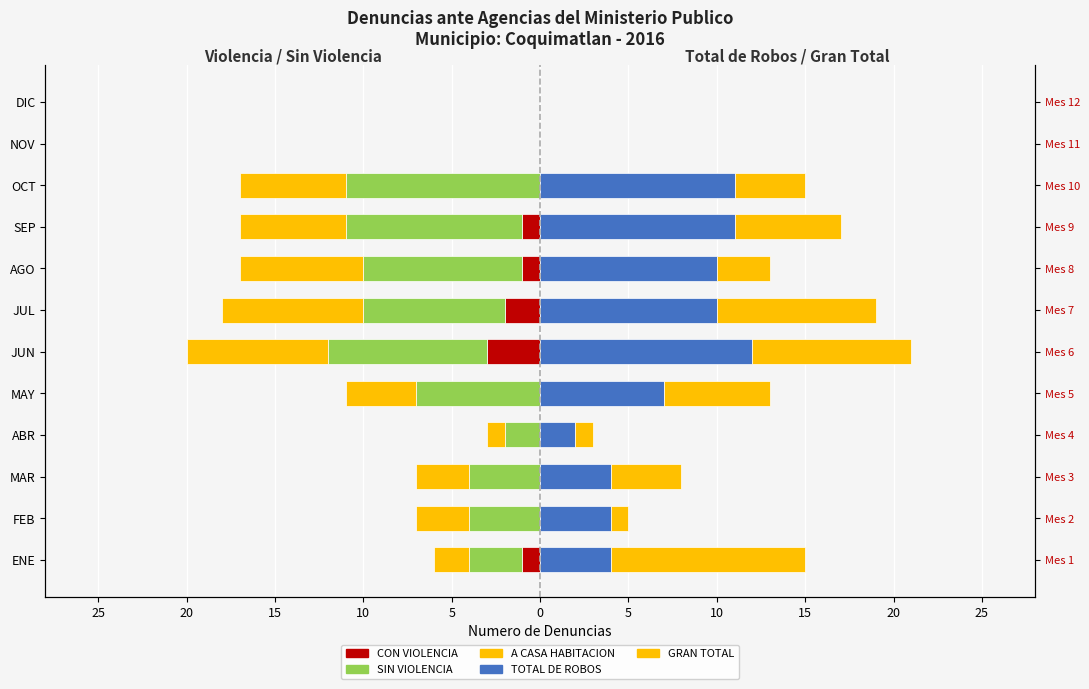

How many CON VIOLENCIA values are between -1 and 0?

10